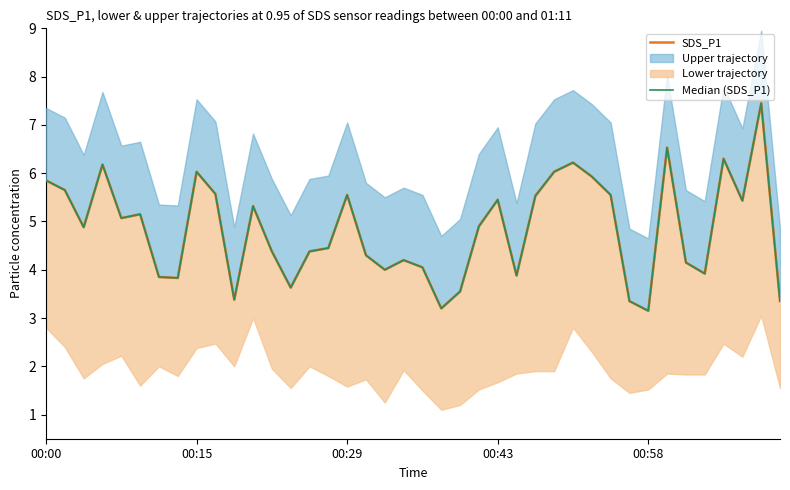

Which has a higher value, 13 or 32?

13